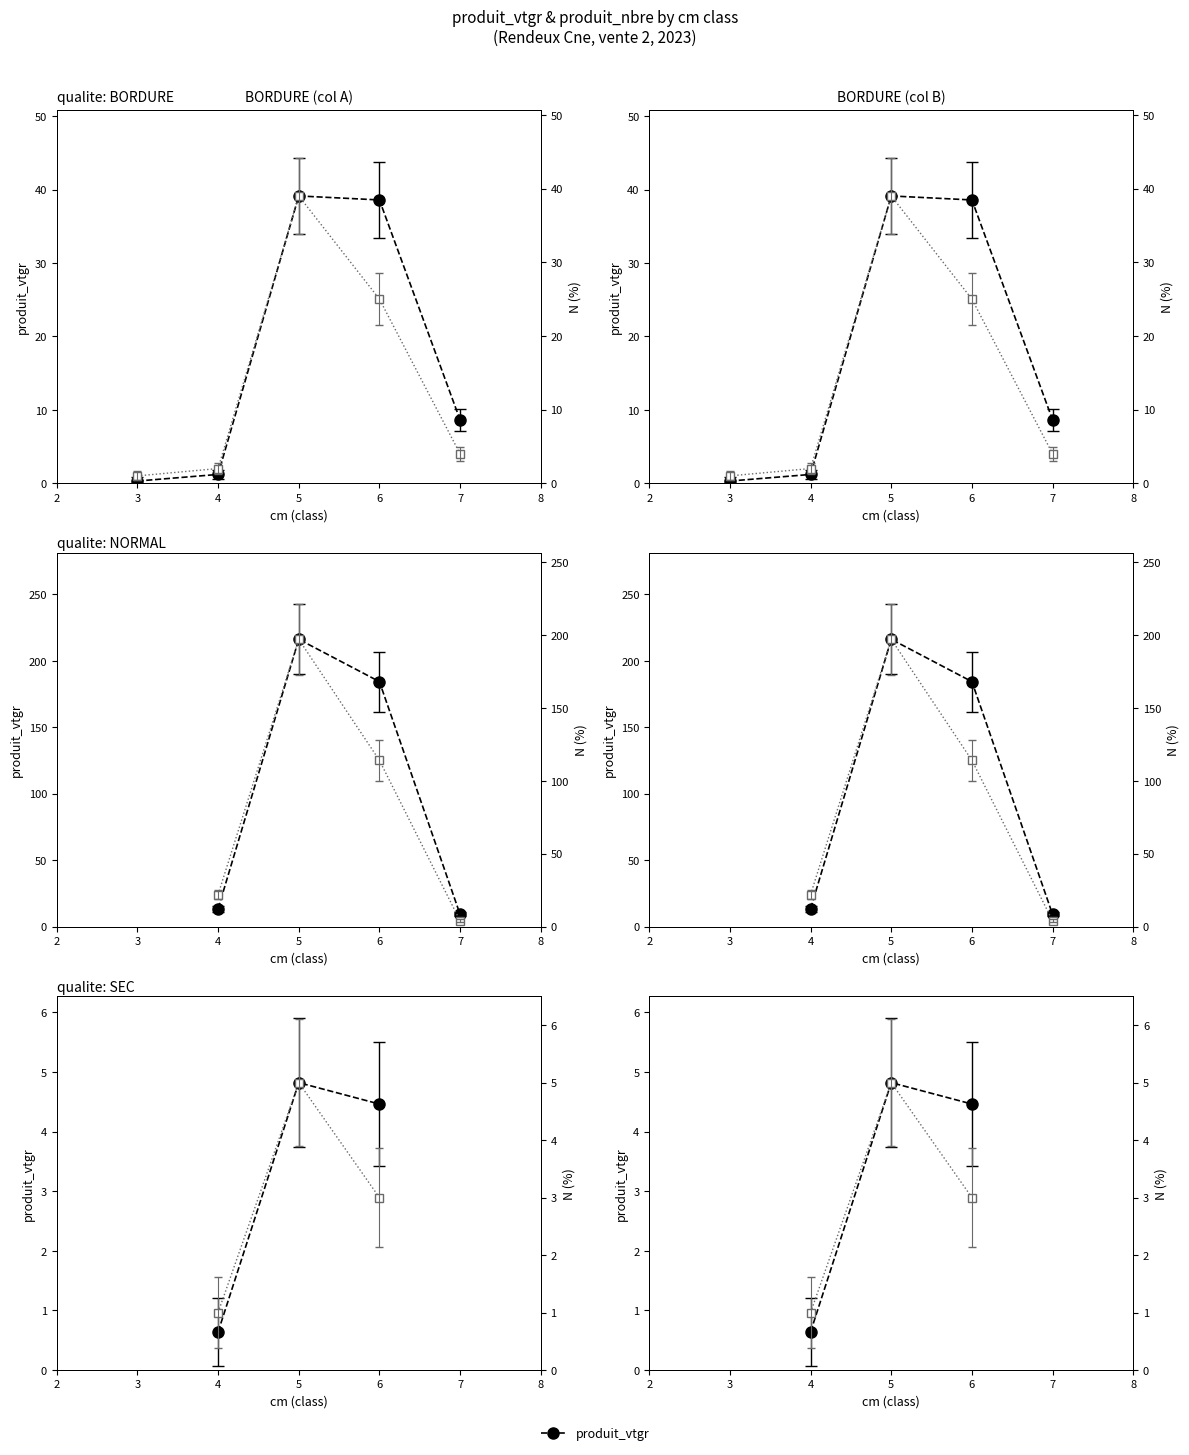

How many distinct data groups are displayed?

2